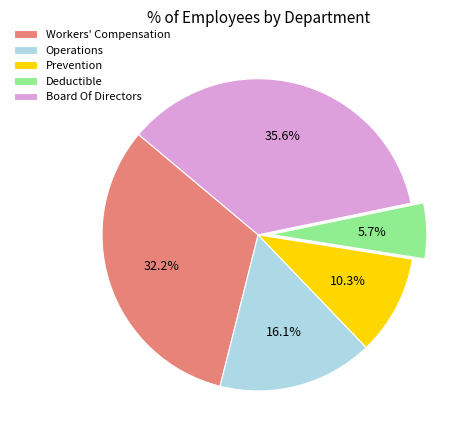

What percentage is the Operations slice, to the nearest percent?

16%